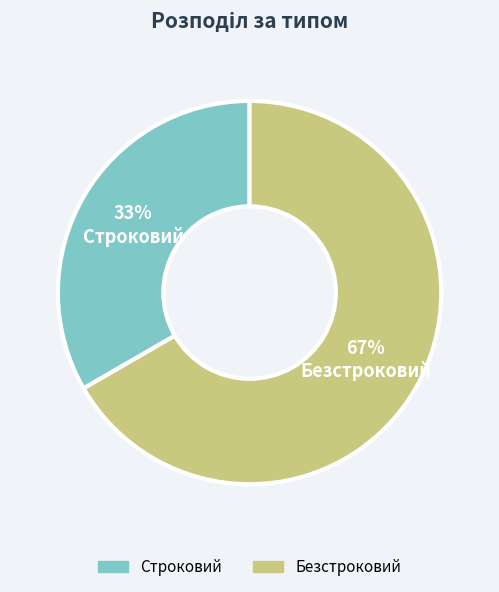

Which category has the biggest portion of the pie?

Безстроковий